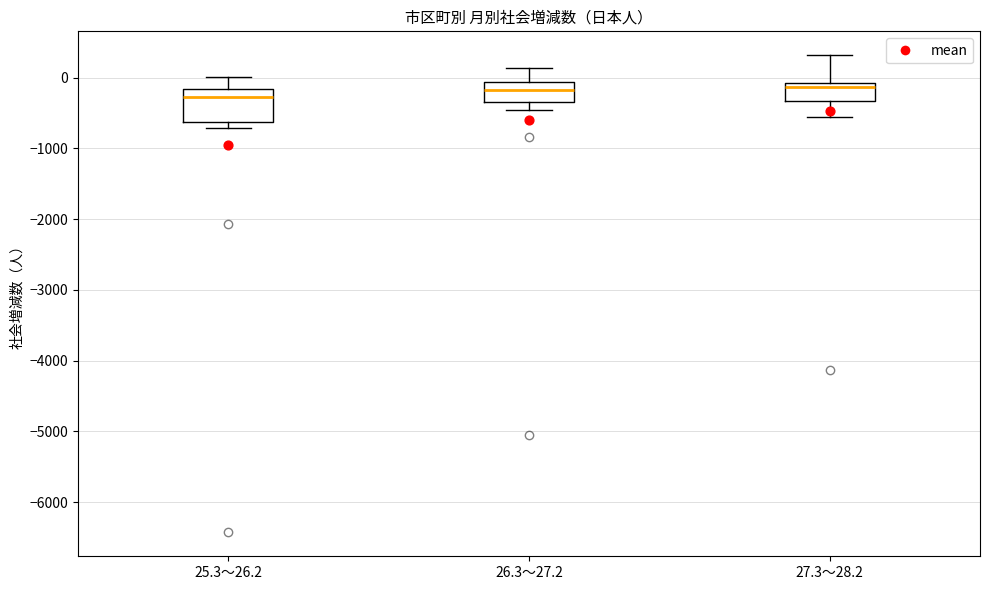

Which box is the tallest, from its lower edge to its upper edge?

25.3～26.2